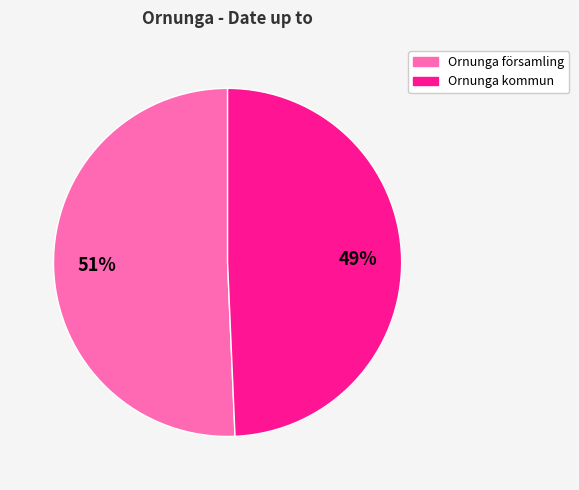

To the nearest percent, what is the average slice percentage?

50%